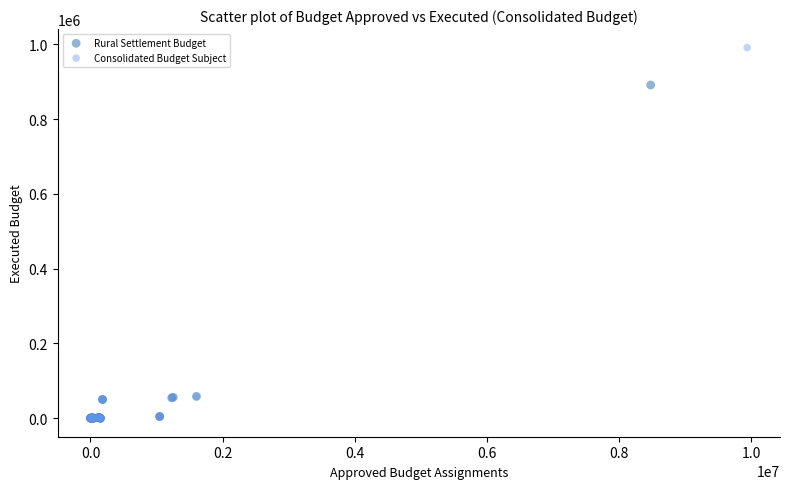

Which series reaches the maximum Y coordinate?

Consolidated Budget Subject